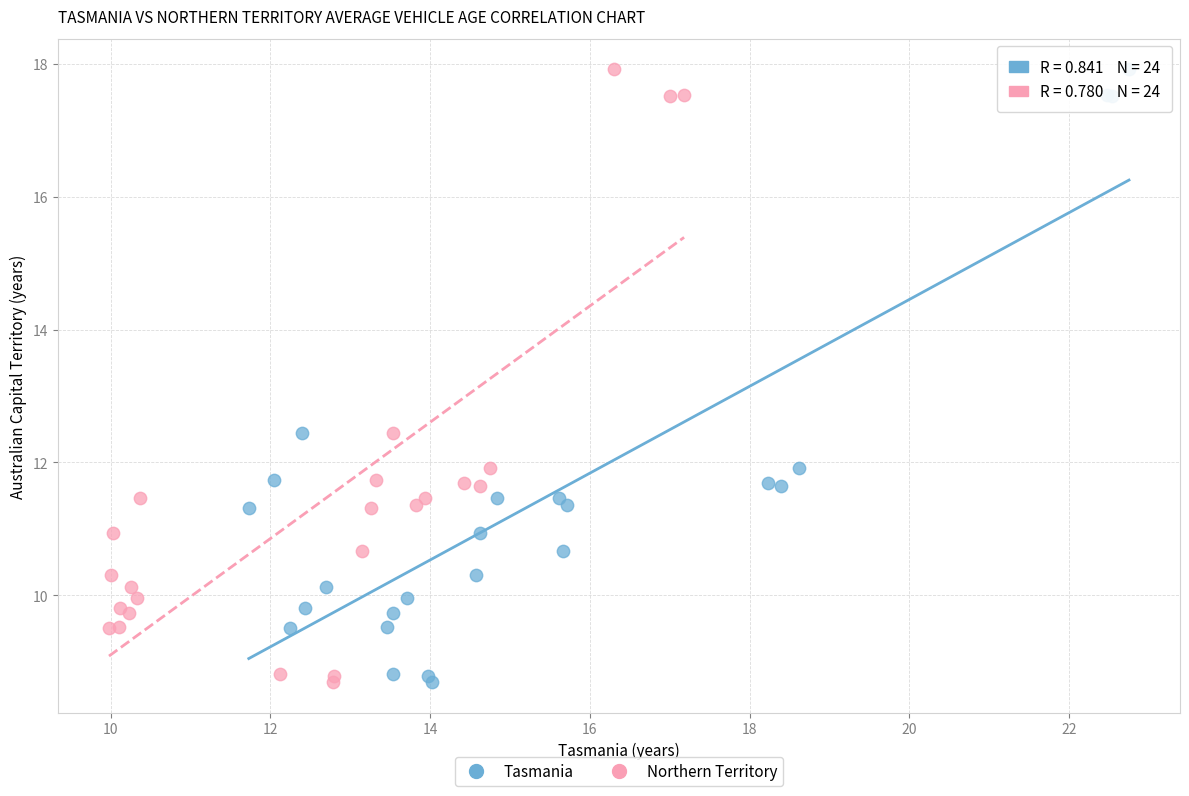

What are all the series names shown in the legend?

Tasmania, Northern Territory